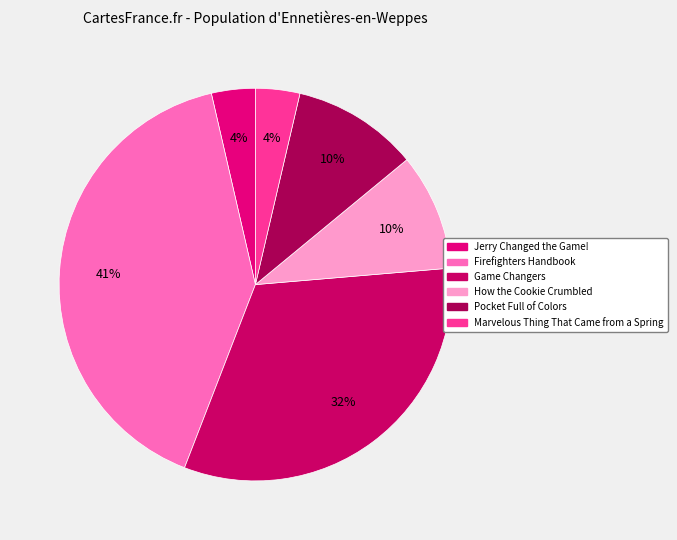

How many slices are in this pie chart?

6